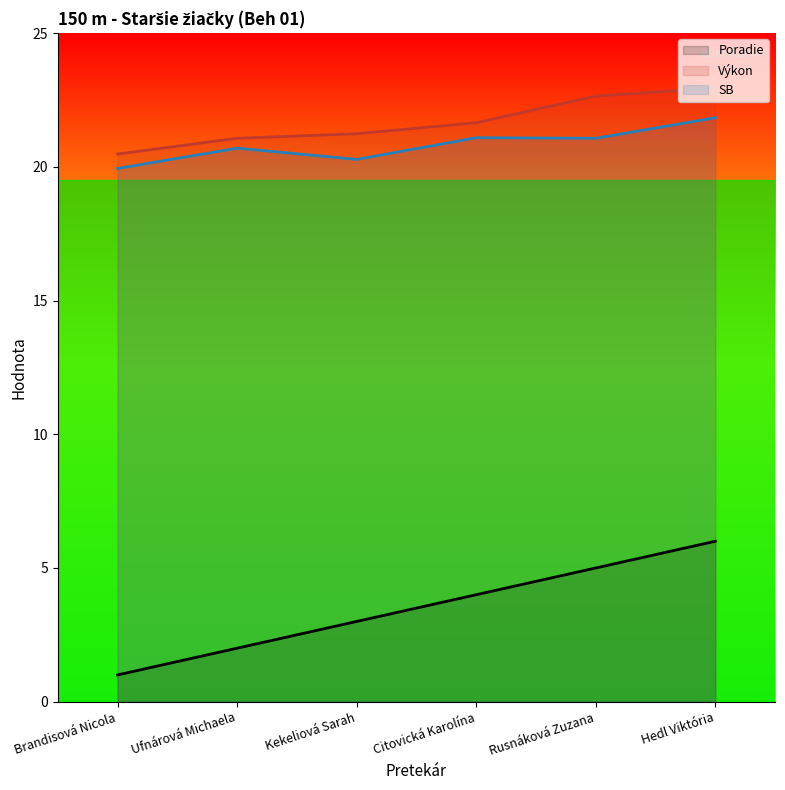

At which label is Výkon closest to 21?

Ufnárová Michaela